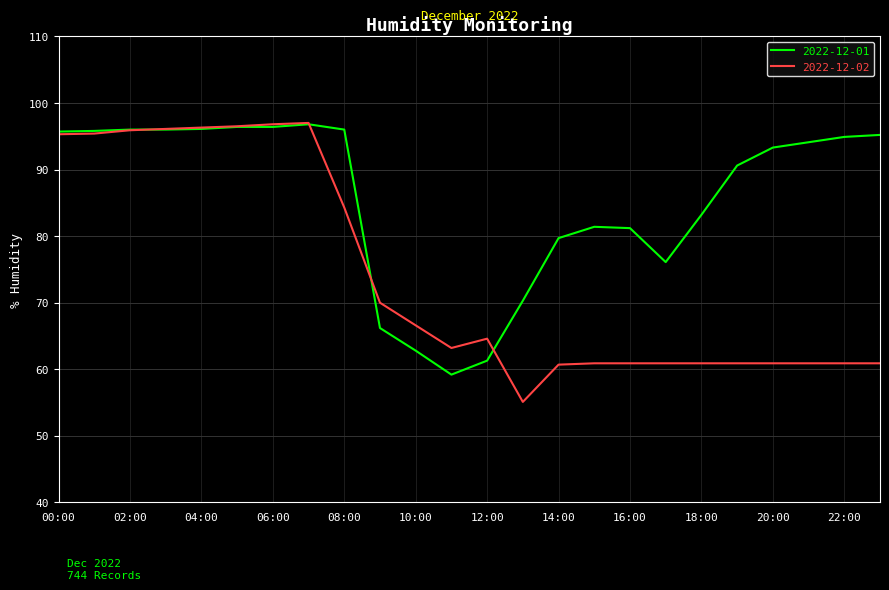

At how many categories does at least one series exceed 88?

14